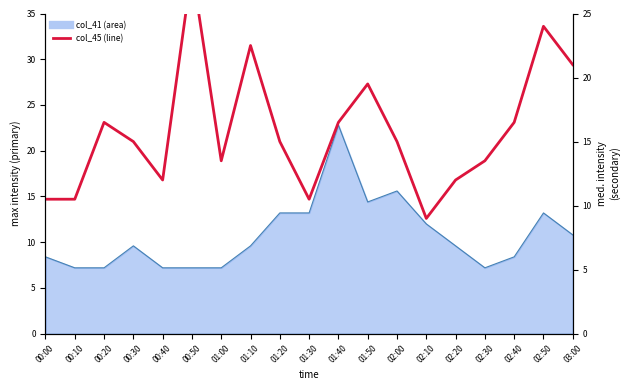

Reading right to left, transcribe all the data shown in this chart.

03:00=21.0	02:50=24.0	02:40=16.5	02:30=13.5	02:20=12.0	02:10=9.0	02:00=15.0	01:50=19.5	01:40=16.5	01:30=10.5	01:20=15.0	01:10=22.5	01:00=13.5	00:50=28.5	00:40=12.0	00:30=15.0	00:20=16.5	00:10=10.5	00:00=10.5